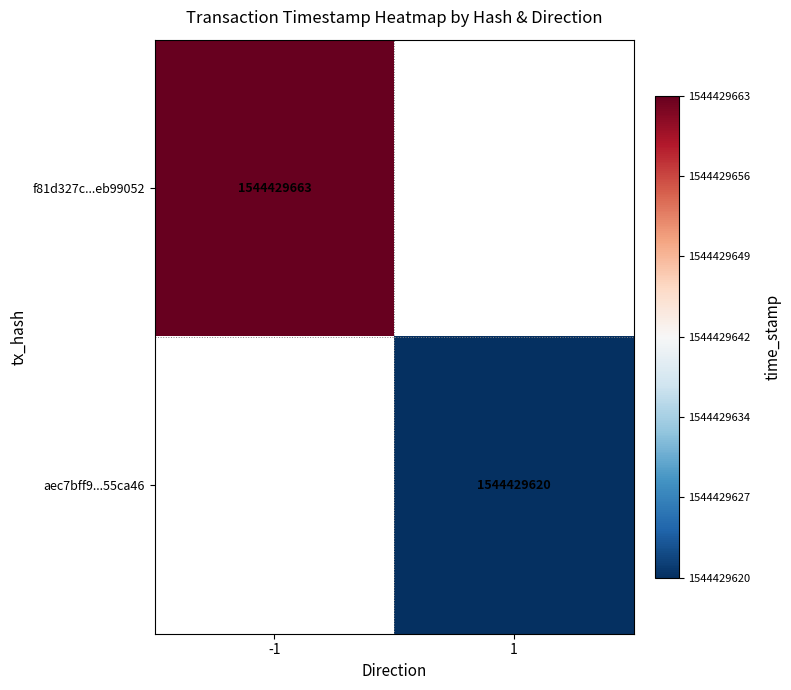

Reading left to right, extract all data points from this chart.

f81d327c843d8606a48dcef1c59339a2eb99052: -1	1544429663
aec7bff9e6b5b80fc089087e05cc628ed55ca46: 1	1544429620